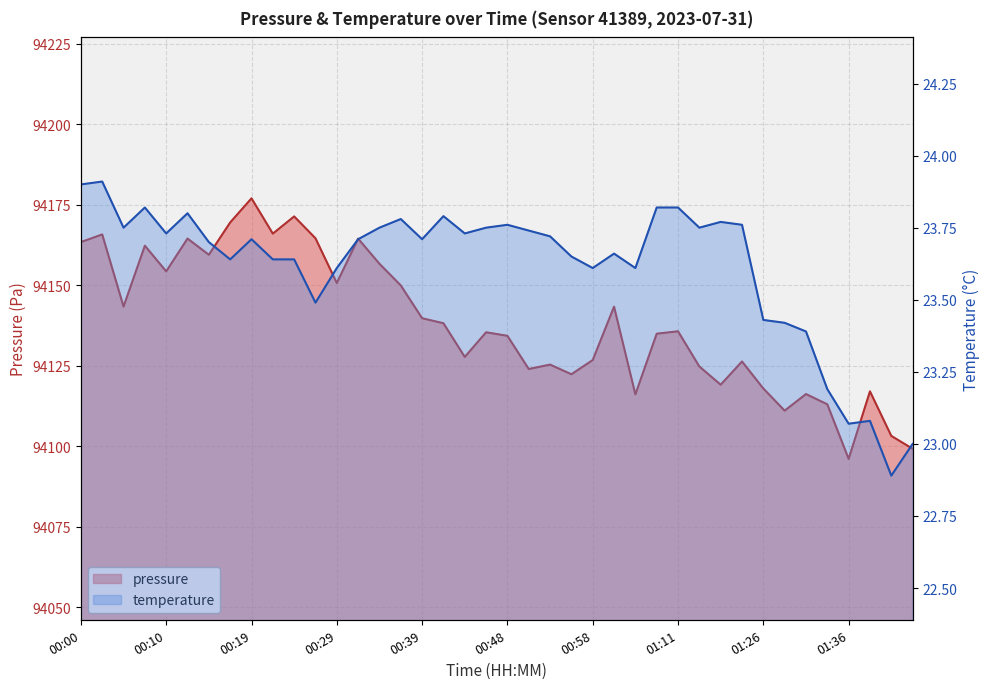

Is it true that temperature equals 12.9 at 00:19?

False